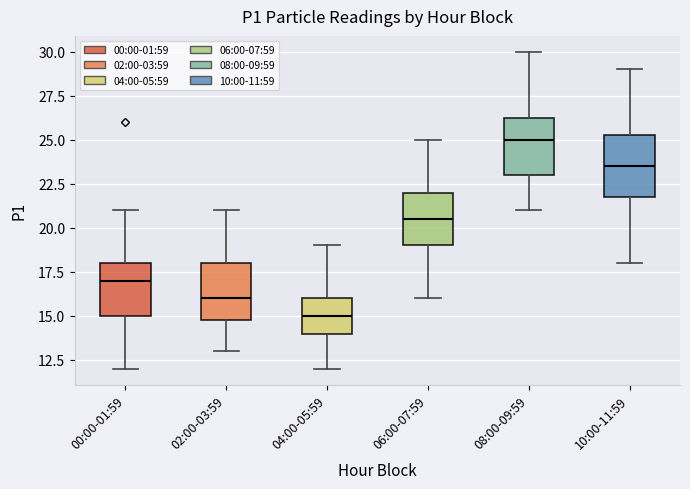

Reading left to right, transcribe this box plot: for each box, give where its median line is, the range the box spans, and where its two whiskers end, as read against the y-axis. The values are not printed on the chart, so give them approximately, as read against the axis.

00:00-01:59: median 17.0, box 15.0 to 18.0, whiskers 12.0 to 21.0
02:00-03:59: median 16.0, box 15.0 to 18.0, whiskers 13.0 to 21.0
04:00-05:59: median 15.0, box 14.0 to 16.0, whiskers 12.0 to 19.0
06:00-07:59: median 20.5, box 19.0 to 22.0, whiskers 16.0 to 25.0
08:00-09:59: median 25.0, box 23.0 to 26.5, whiskers 21.0 to 30.0
10:00-11:59: median 23.5, box 22.0 to 25.5, whiskers 18.0 to 29.0